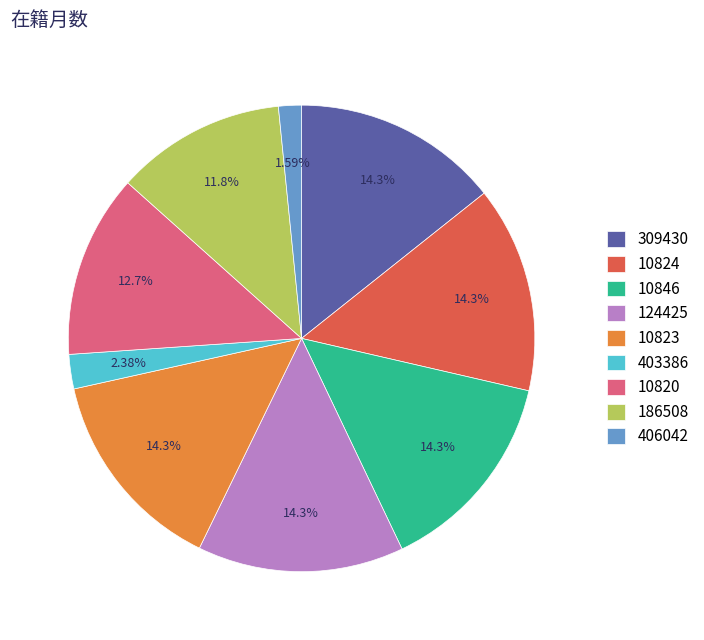

To the nearest percent, what is the combined percentage of 10846 and 309430?

29%